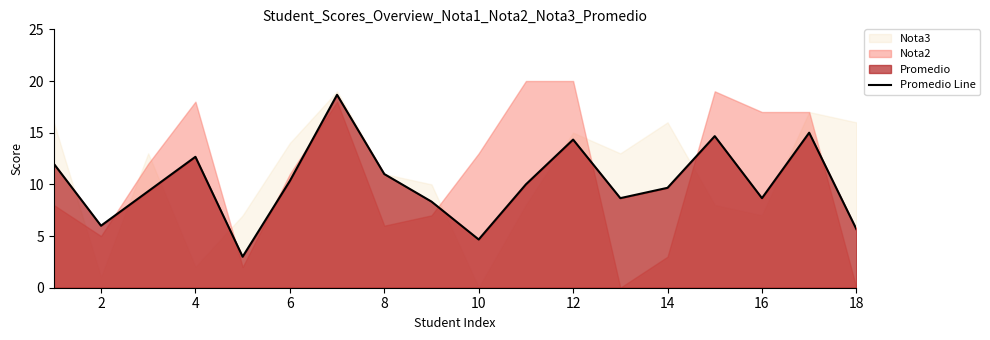

What is the maximum value for Promedio Line?

18.7